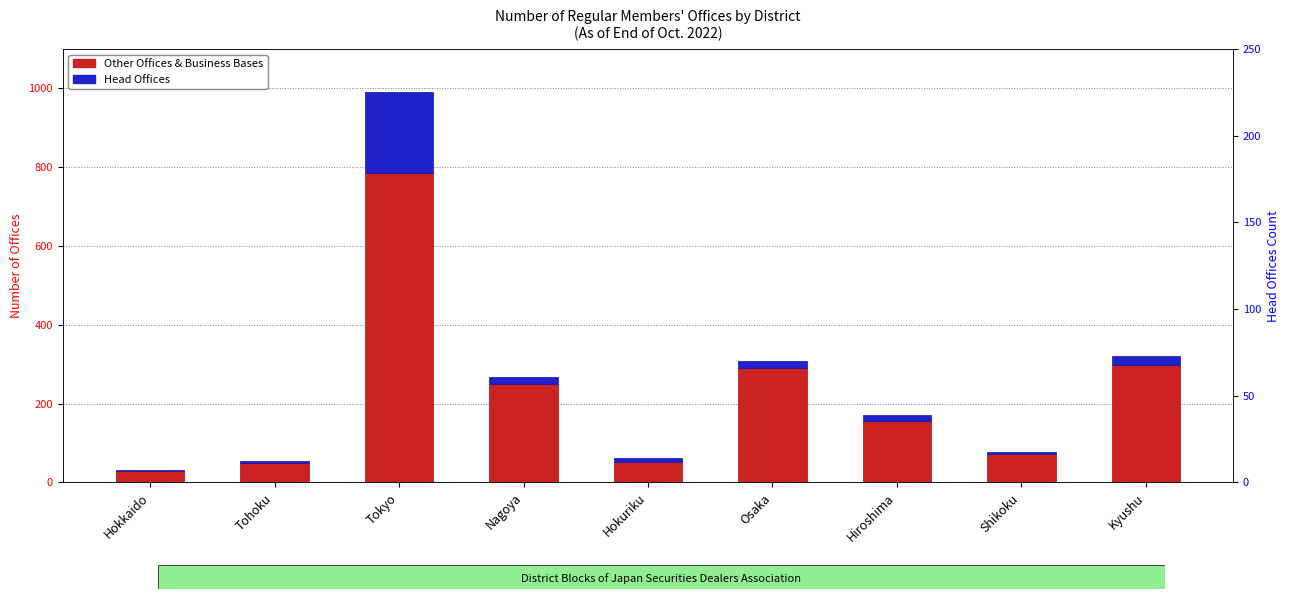

The Head Offices series shows 10 at Hokuriku. True or false?

True